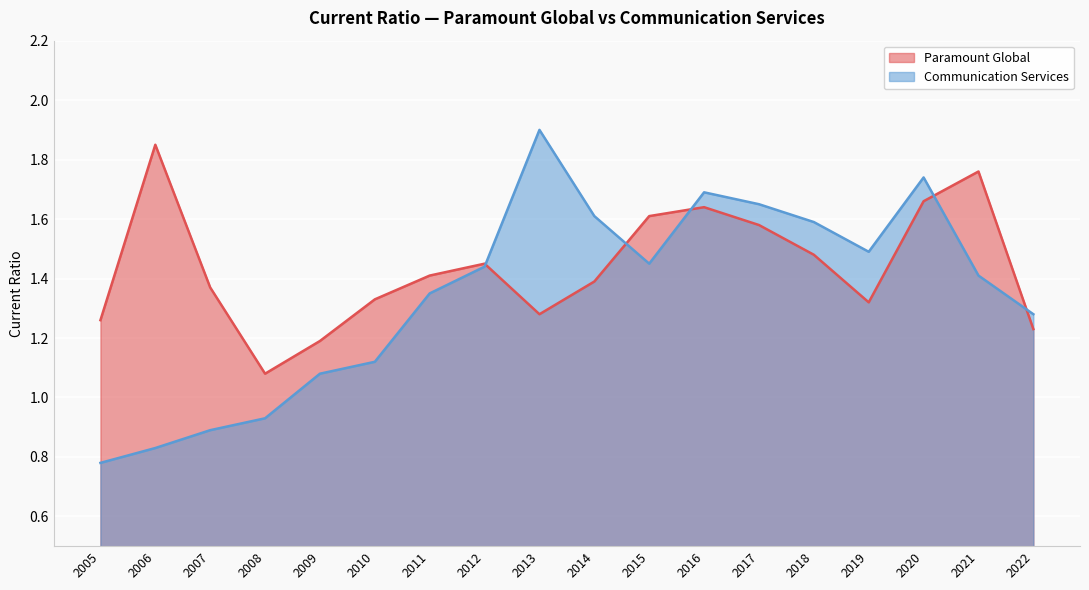

Between 2007 and 2020, which series saw the biggest shift?

Communication Services